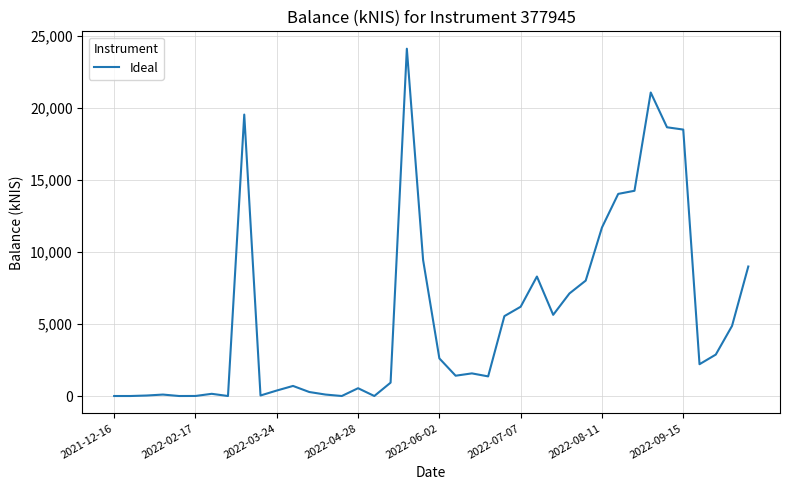

What is the difference between the maximum and minimum values?

24125.8